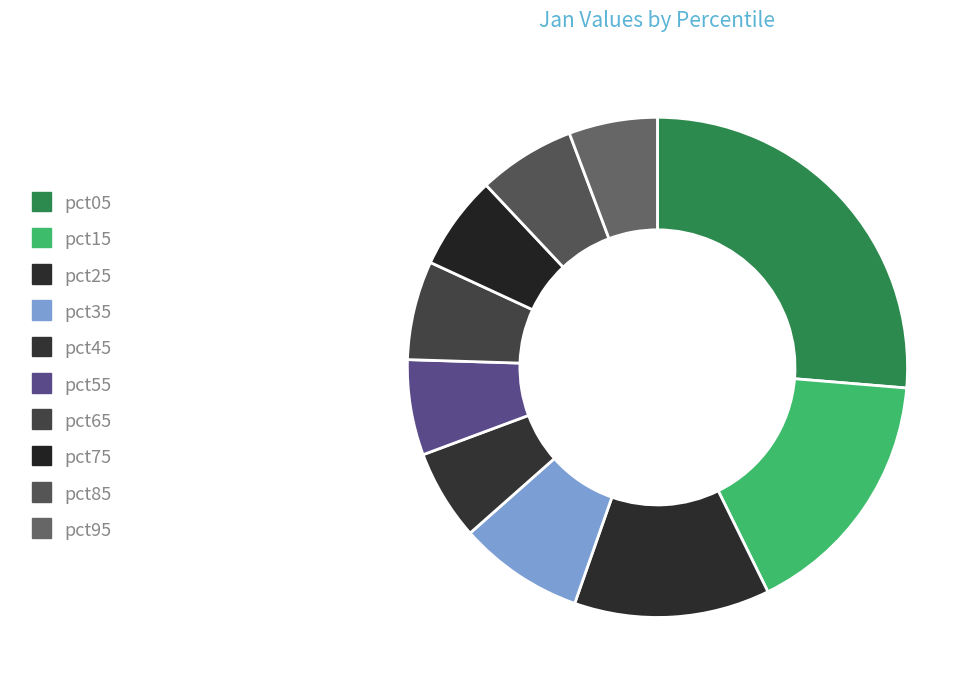

Does pct55 represent more than half of the total?

No